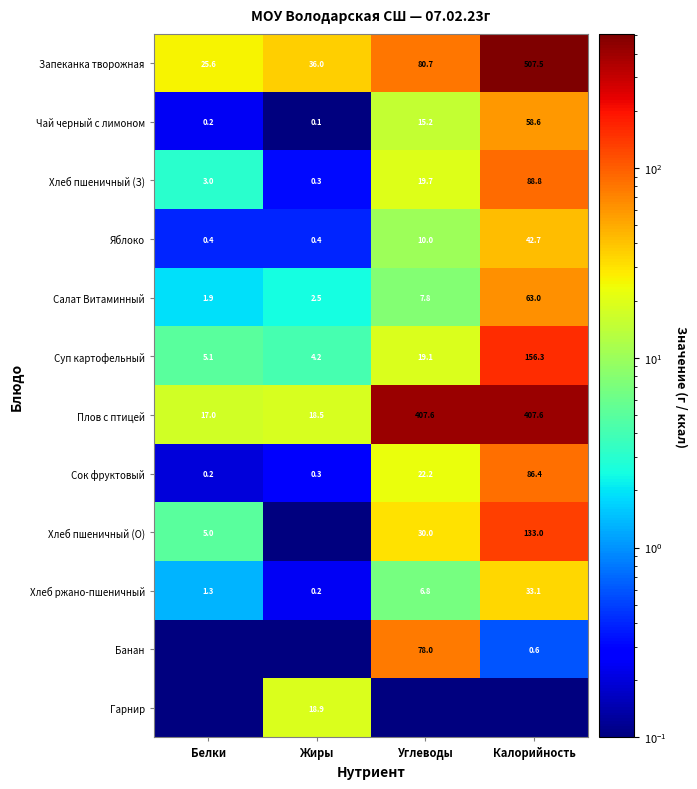

What is the lowest value of the Хлеб пшеничный (З) series?

0.3